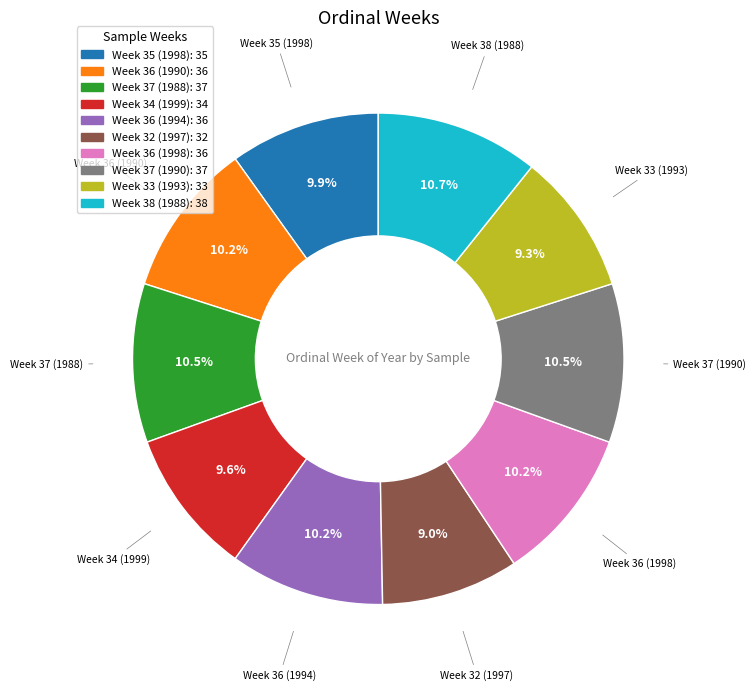

Does Week 36 (1990): 36 account for over 50% of the chart?

No